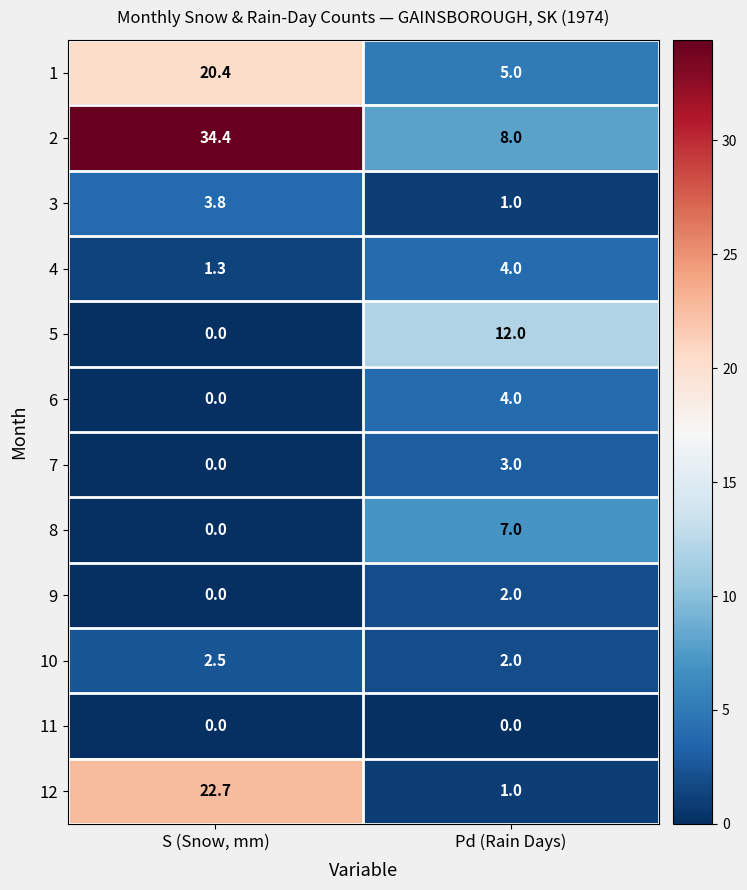

At which label is 4 closest to 2?

S (Snow, mm)